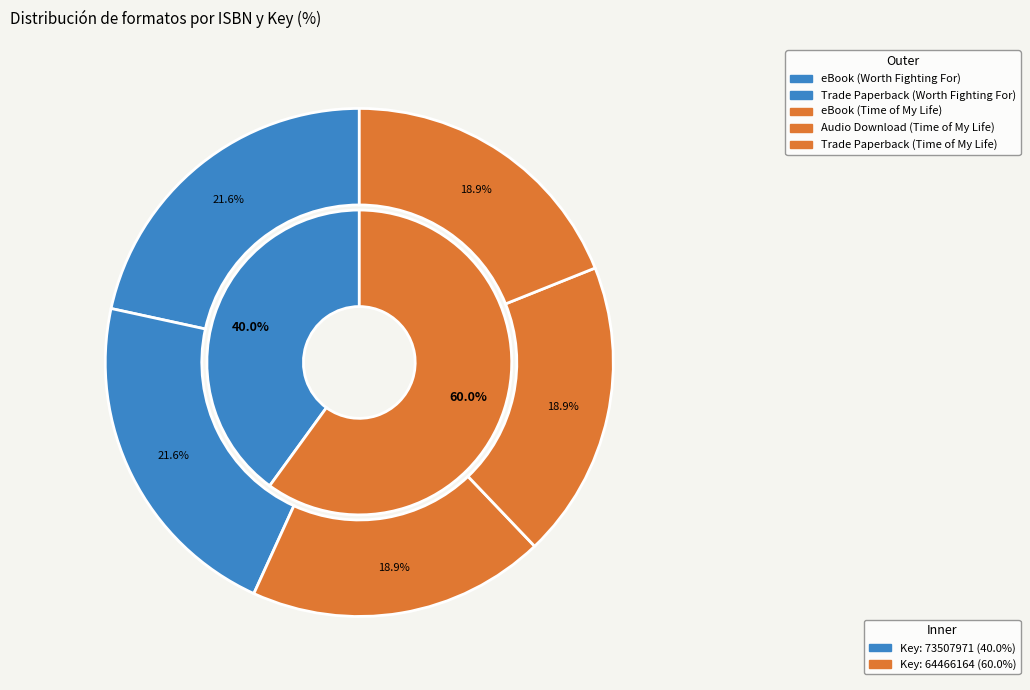

Does 9781439165911 represent more than half of the total?

No